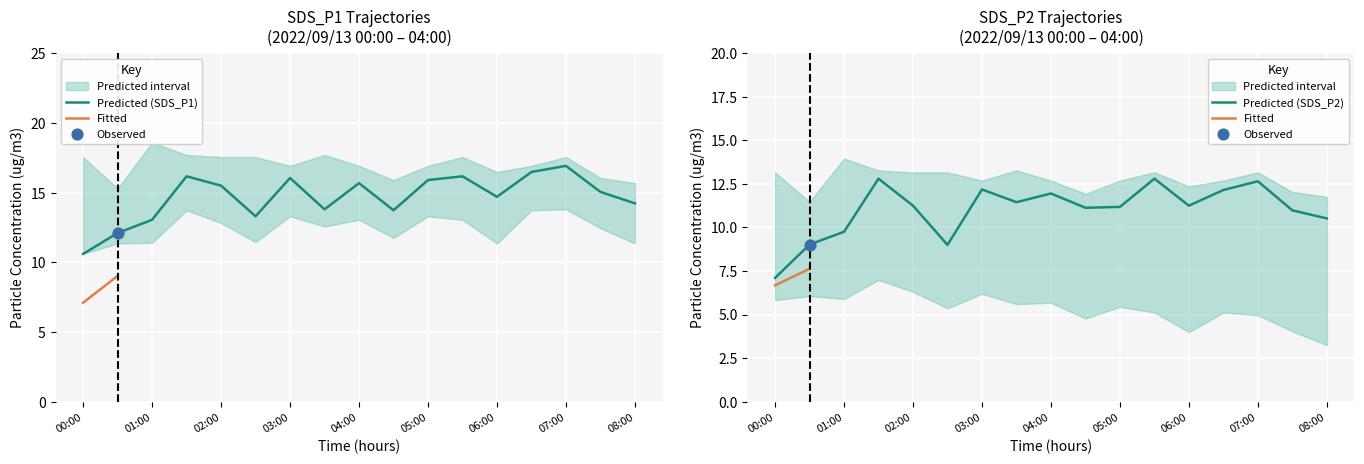

What is the total value across all series at 05:00?

27.1